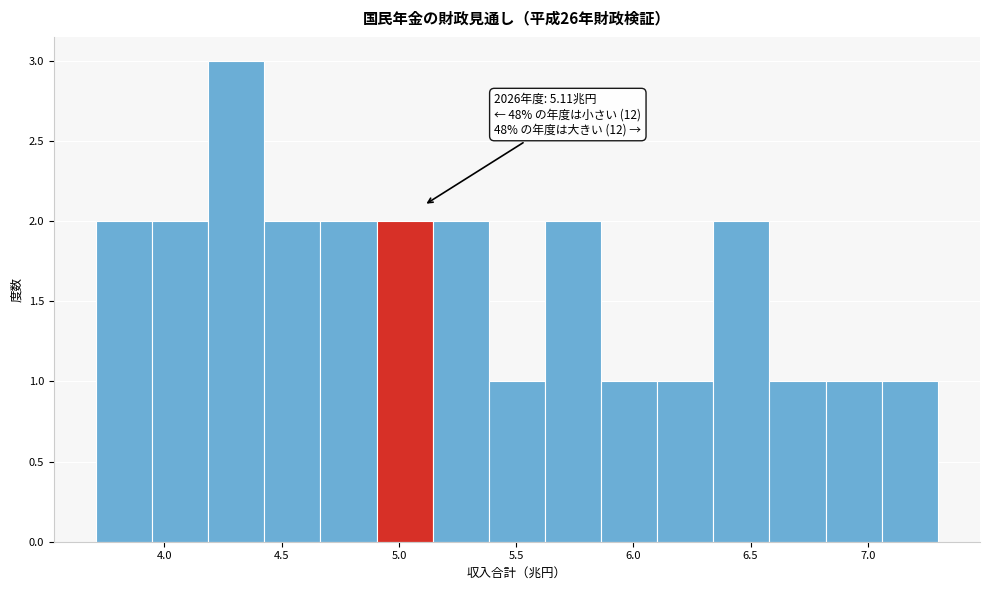

Which range on the x-axis has the tallest bar?

4.20 to 4.45